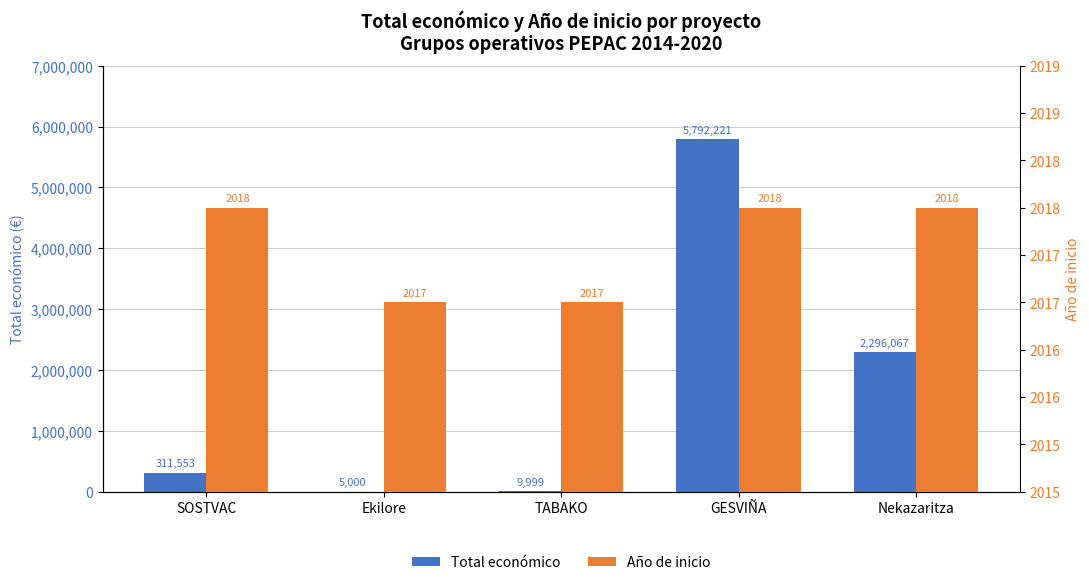

Between SOSTVAC and TABAKO, which series saw the biggest shift?

Total económico